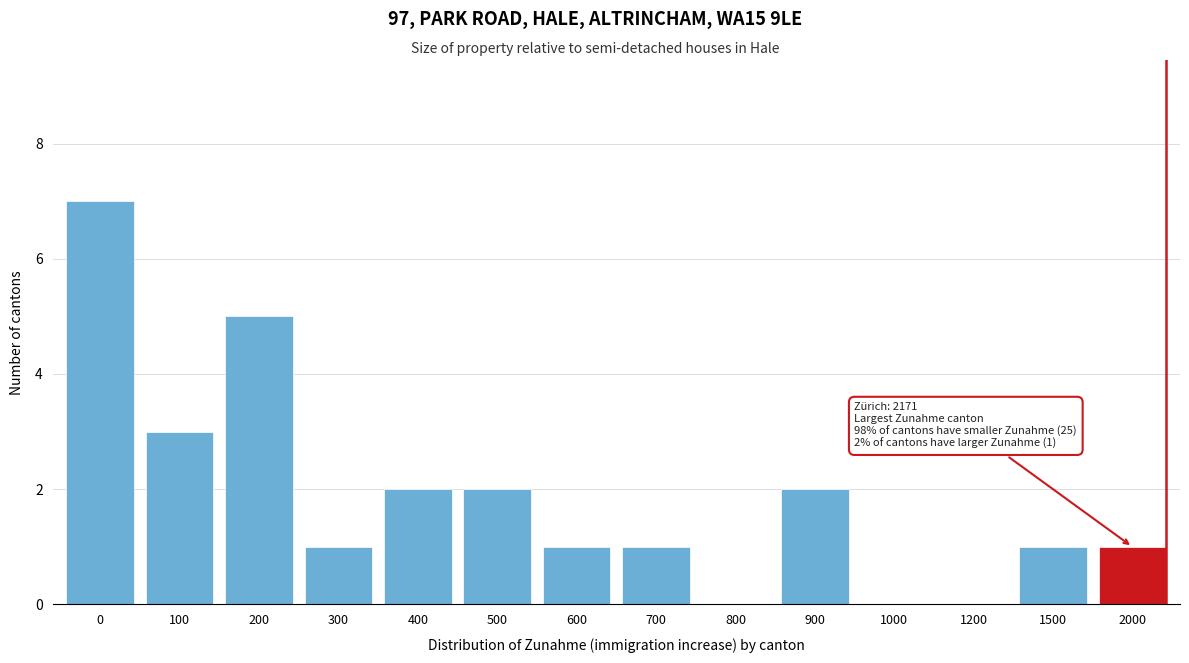

Reading left to right, extract all data points from this chart.

0=7	100=3	200=5	300=1	400=2	500=2	600=1	700=1	800=0	900=2	1000=0	1200=0	1500=1	2000=1